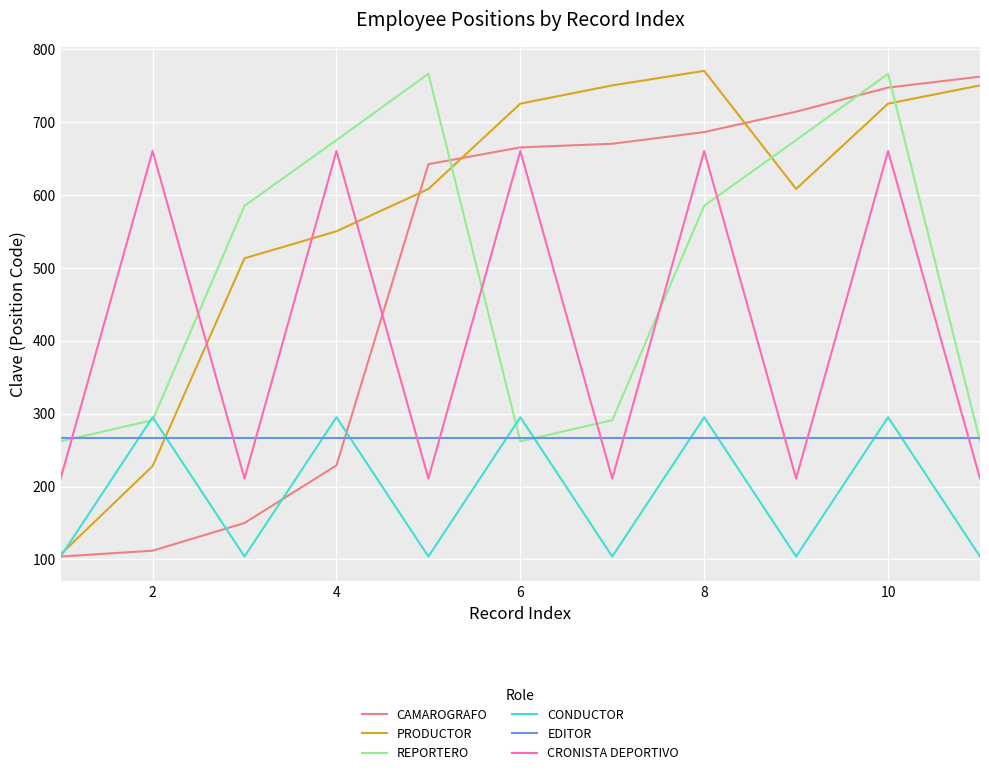

After their last crossing, which series has the higher values: CRONISTA DEPORTIVO or PRODUCTOR?

PRODUCTOR